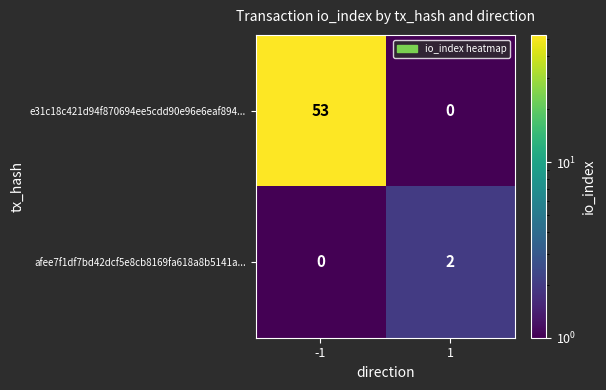

What is the sum of all e31c18c421d94f870694ee5cdd90e96e6eaf894... values?

53